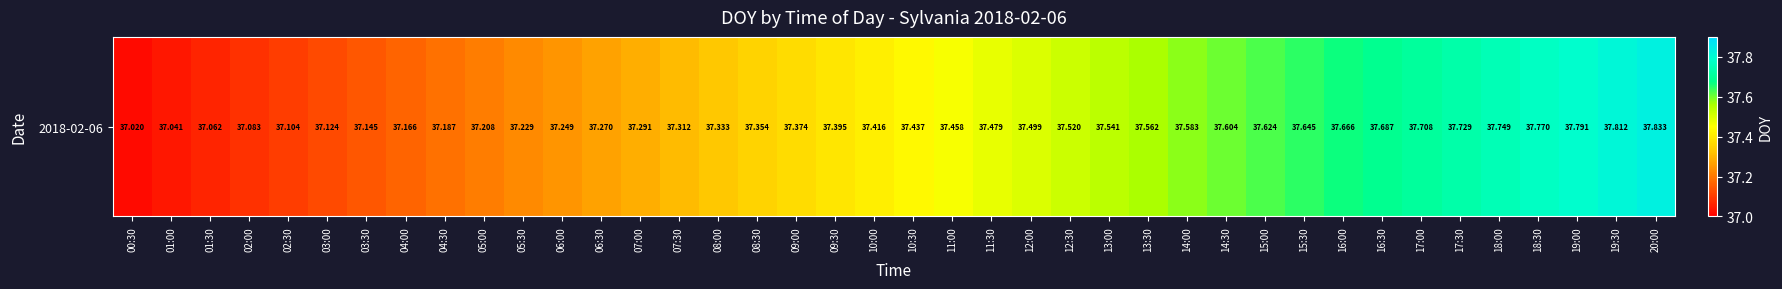

What is the minimum value shown in the chart?

37.0